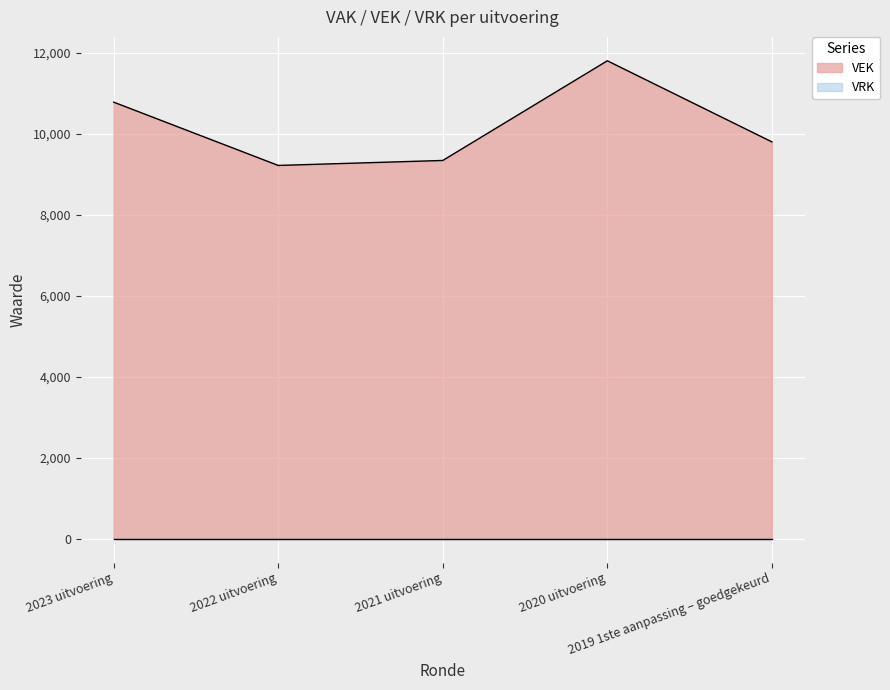

At which label does VRK reach its minimum?

2023 uitvoering